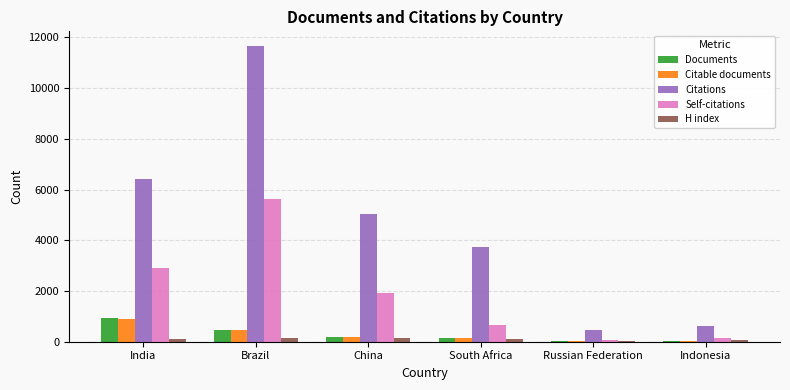

The Documents series shows 21 at Russian Federation. True or false?

True